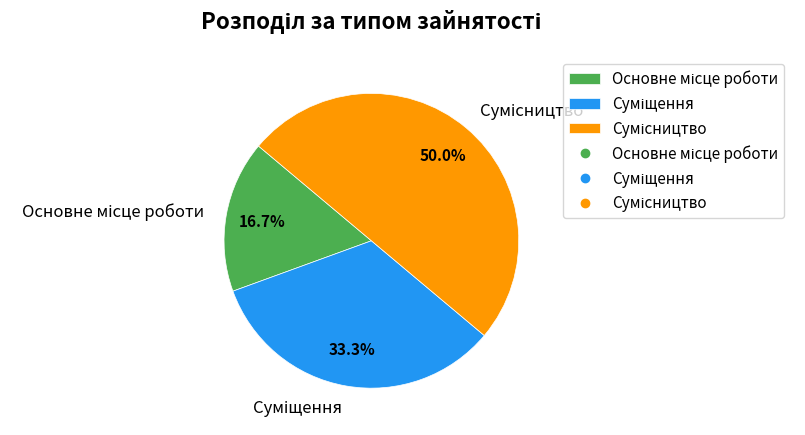

To the nearest percent, what portion does Суміщення represent?

33%